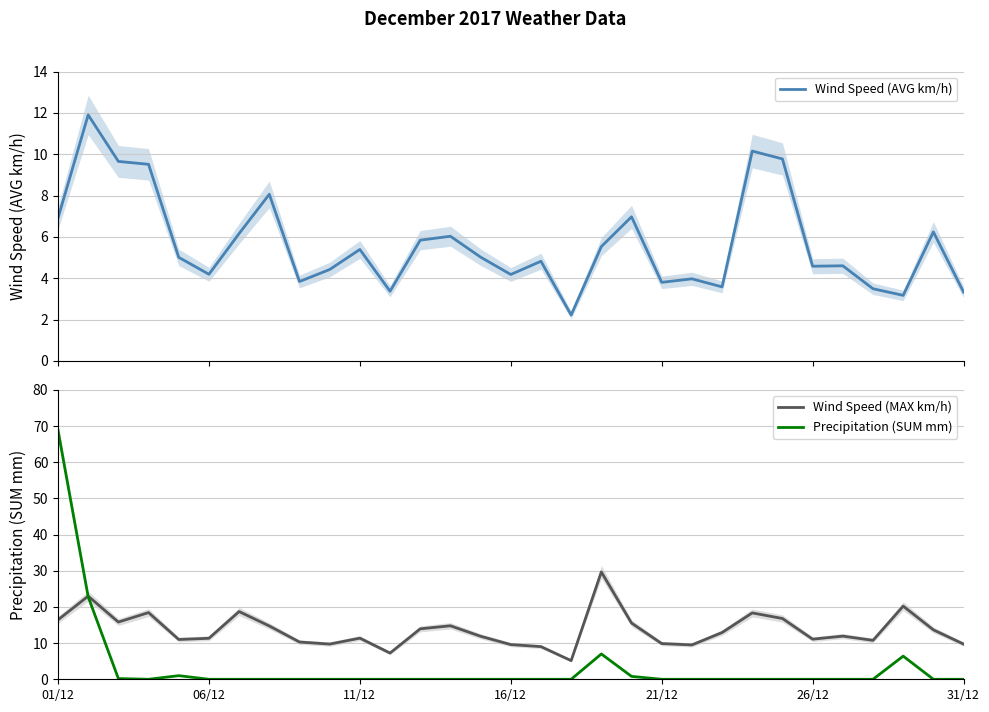

What is the lowest value of the Wind Speed (MAX km/h) series?

5.2